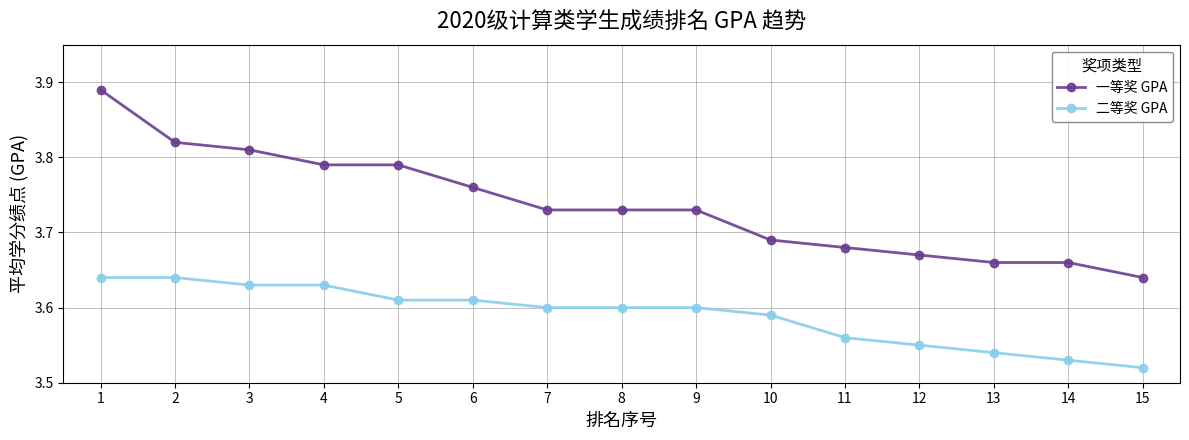

Count the number of categories in the chart.

15